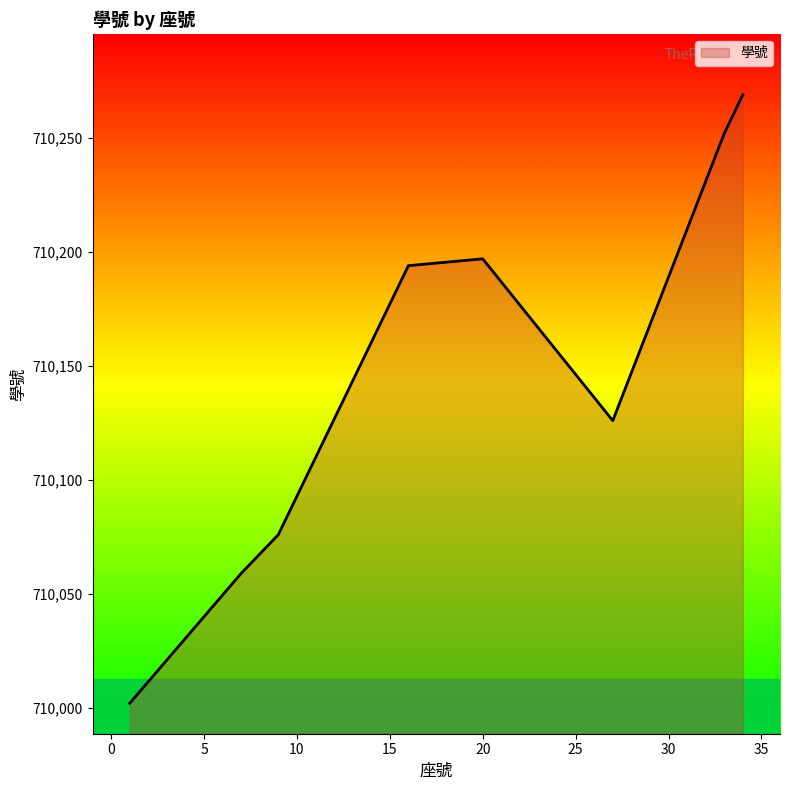

What is the difference between the maximum and minimum values?

267